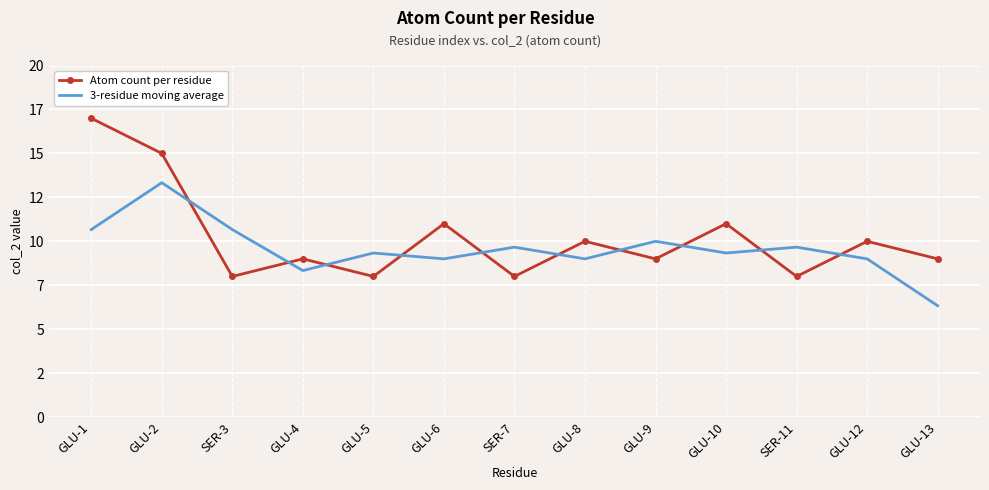

The value of 3-residue moving average at GLU-6 is 9.0. True or false?

True